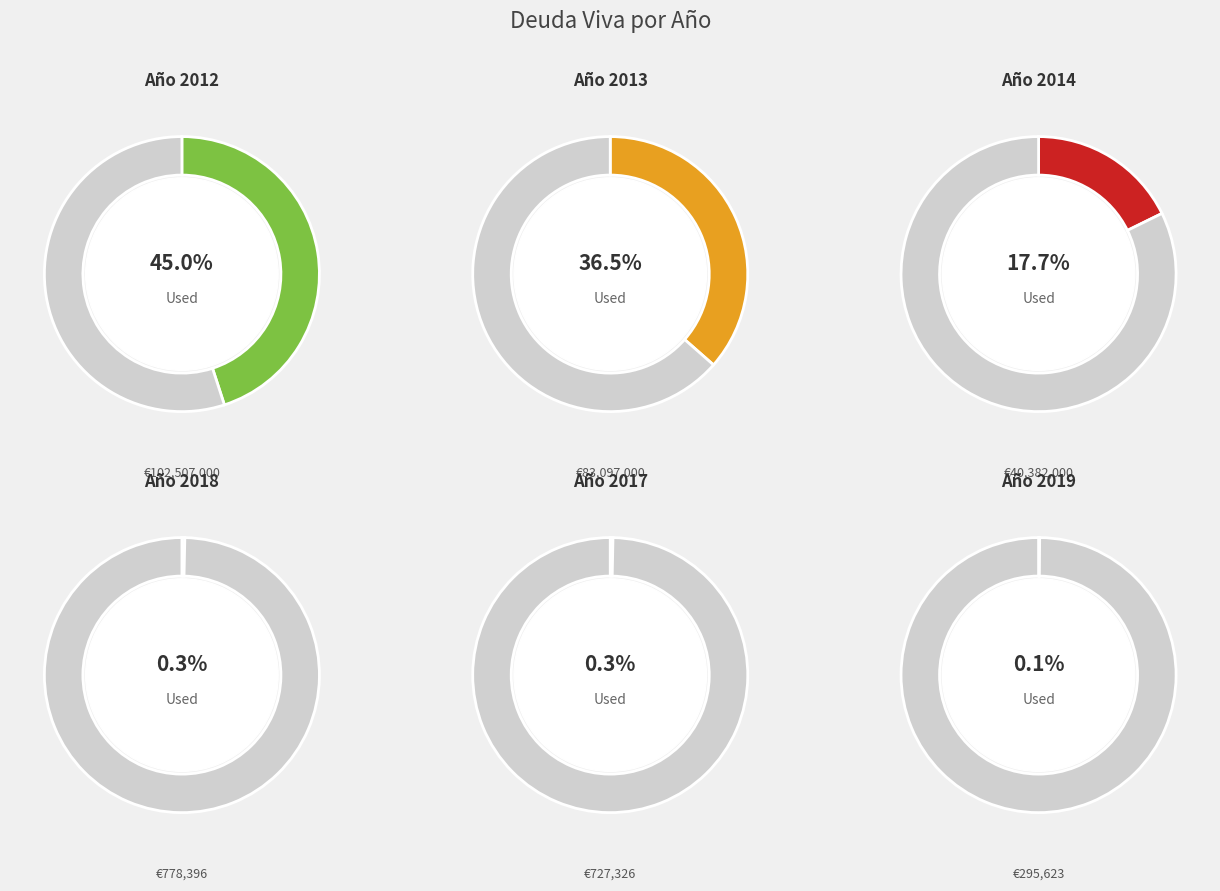

What percentage is the 2014 slice, to the nearest percent?

18%